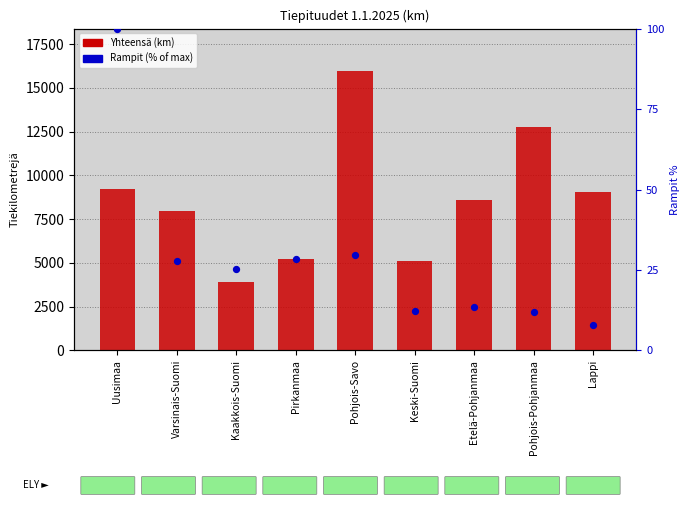

Which series has the largest total across all categories?

Yhteensä (km)